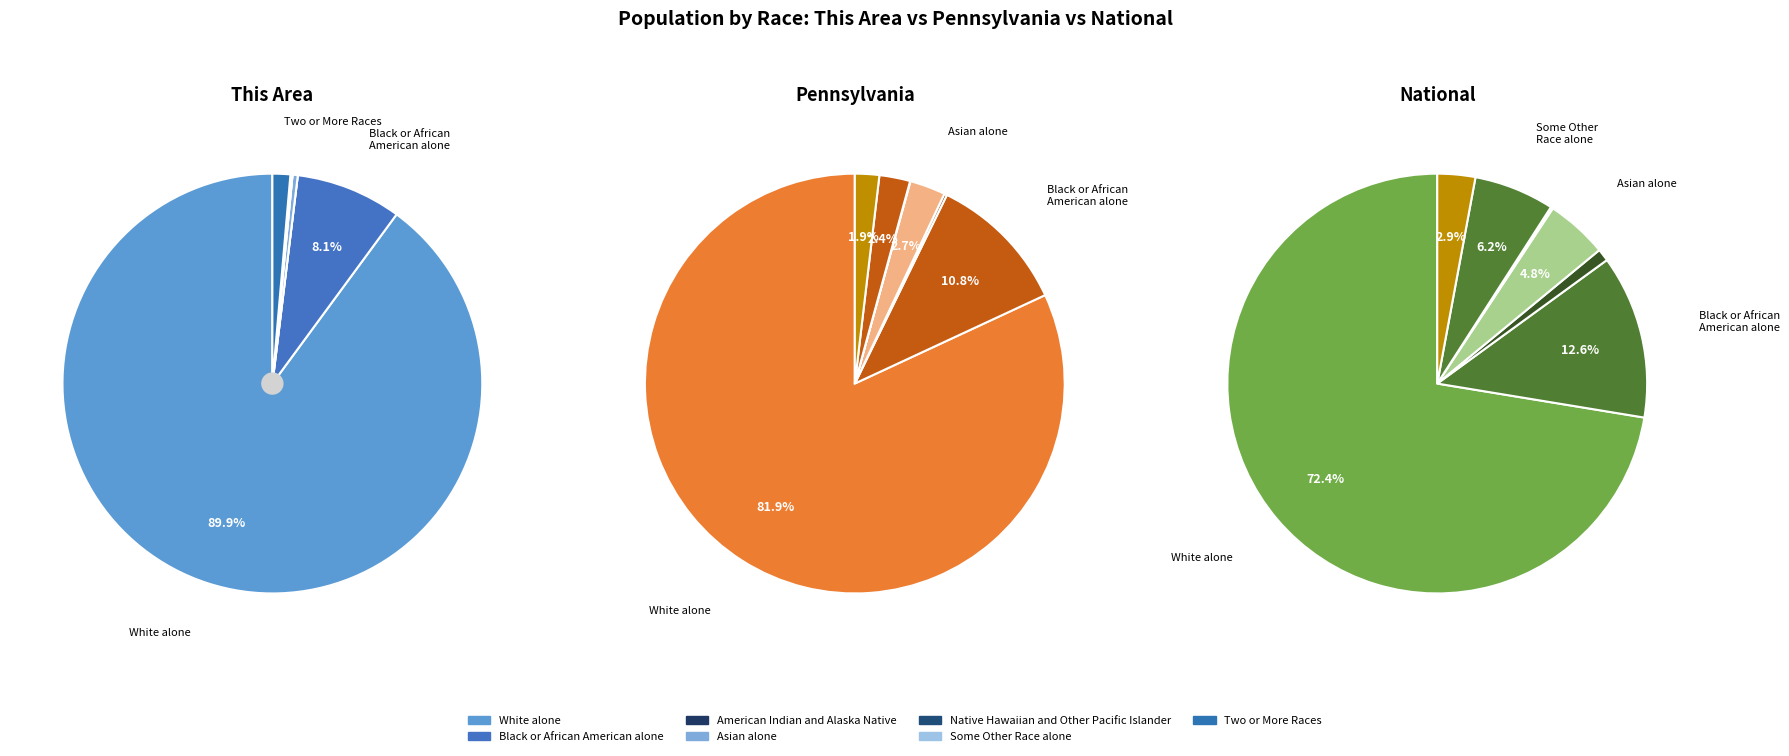

To the nearest percent, what percentage of the pie is Black or African American alone?

8%